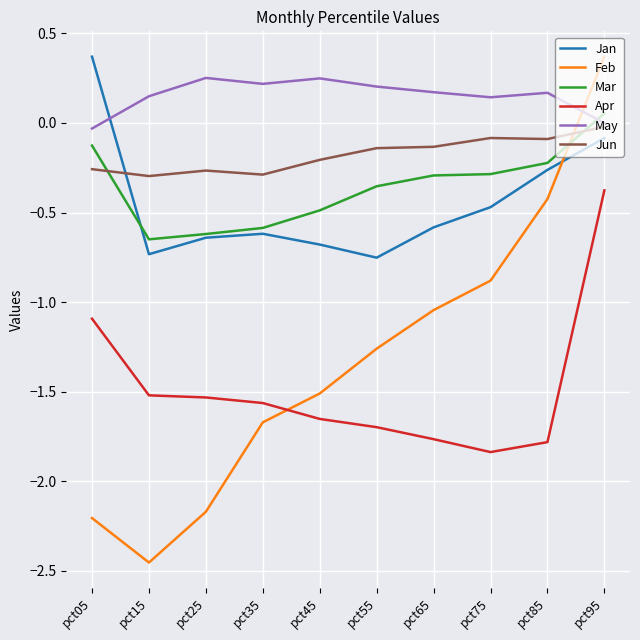

Rank the series at pct55 from highest to lowest value.

May, Jun, Mar, Jan, Feb, Apr